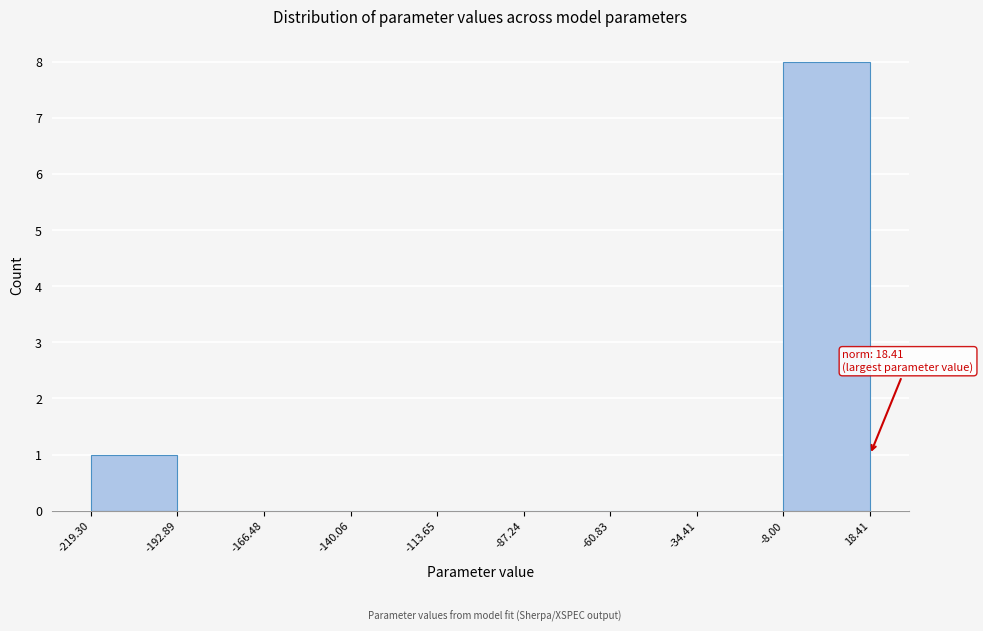

Over which range of the x-axis is the bar tallest?

-8.00 to 18.41